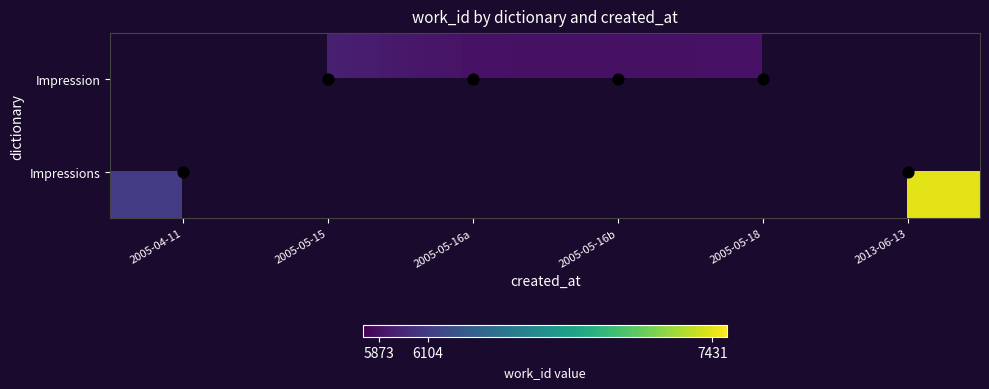

At how many categories does at least one series exceed 5763?

6